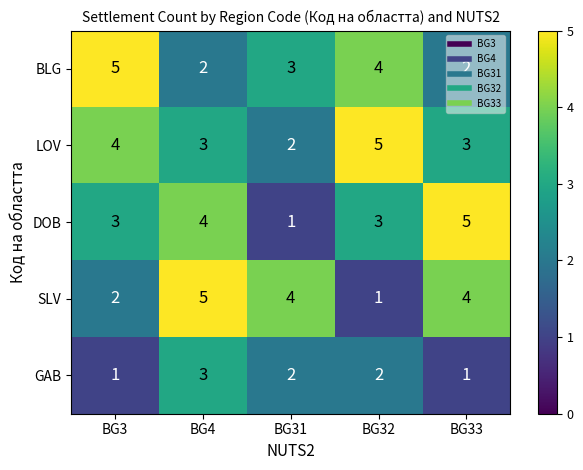

What is the spread (max minus min) of values at BG31?

3